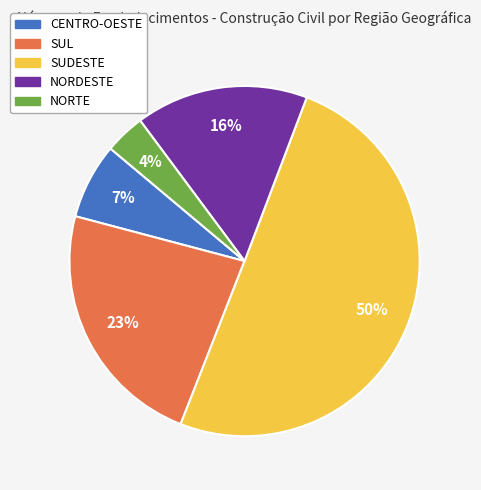

Between NORTE and SUL, which is larger?

SUL